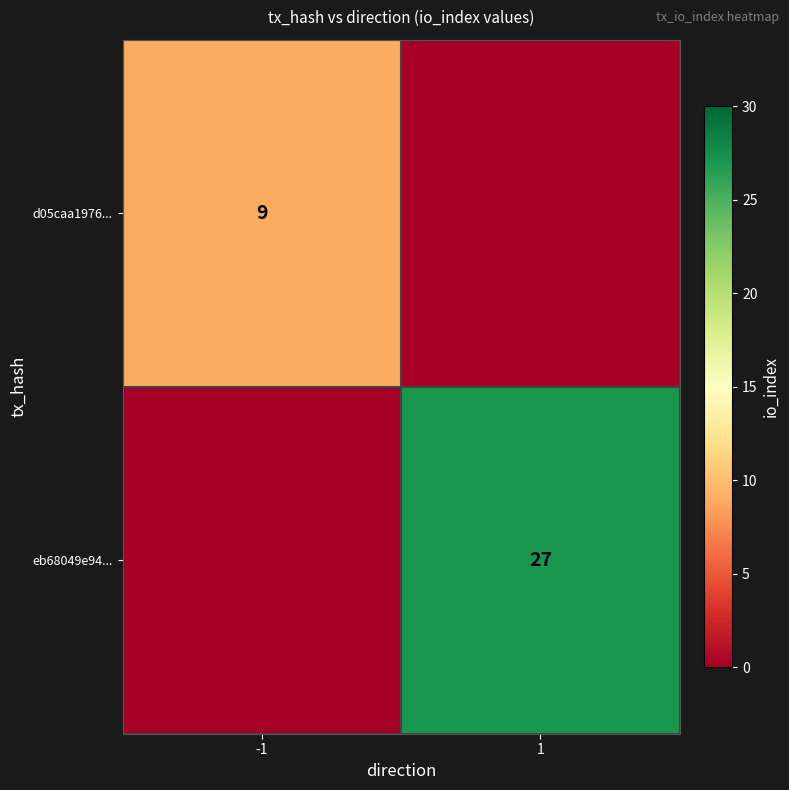

Is the value of eb68049e94... at 1 greater than the value of d05caa1976... at -1?

Yes